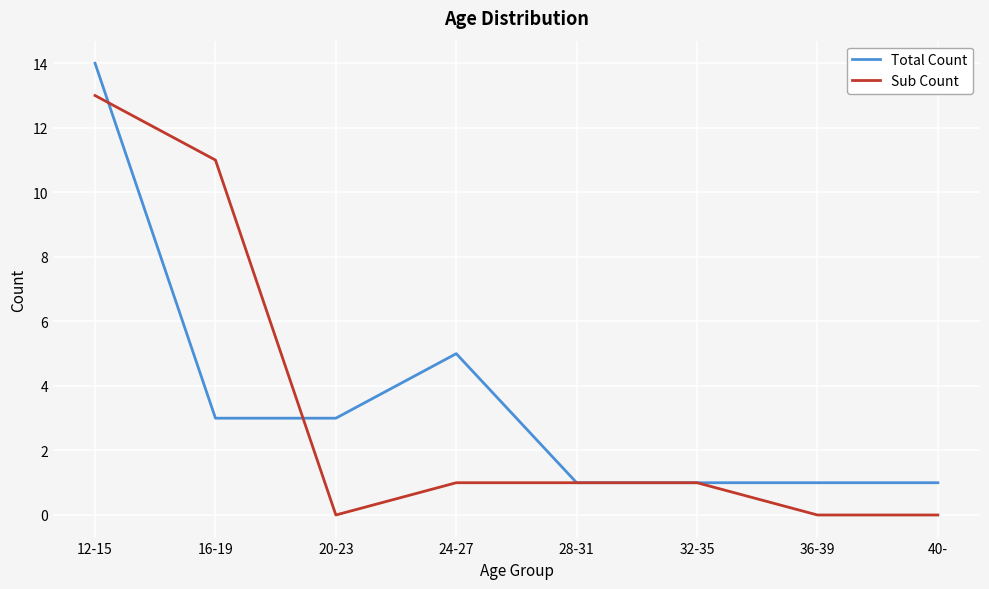

At how many categories does at least one series exceed 7?

2